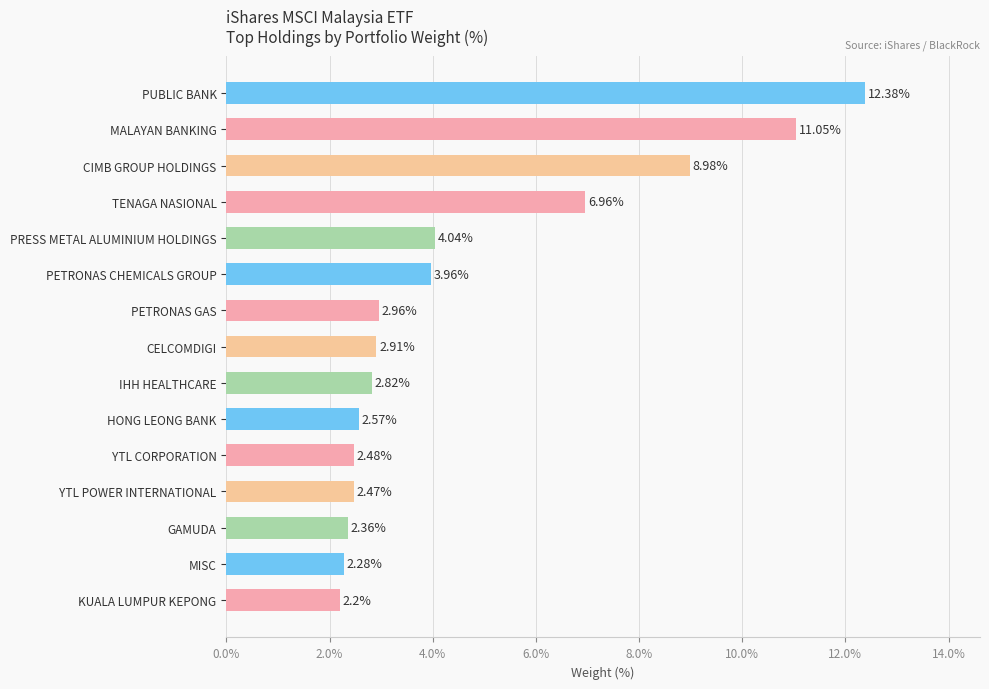

What is the label of the 12th bar from the bottom?

TENAGA NASIONAL